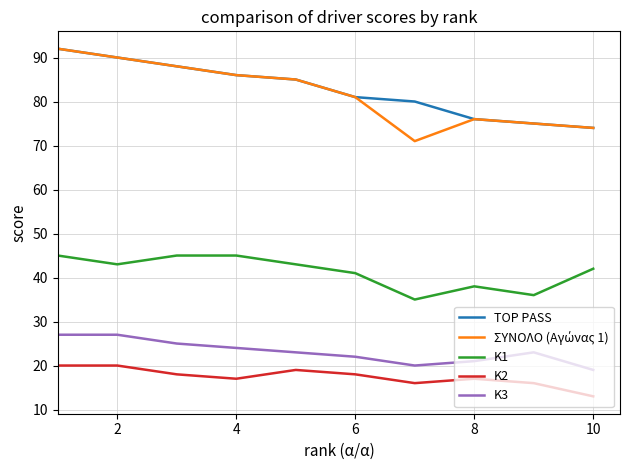

True or false: TOP PASS and K2 cross at least once.

False